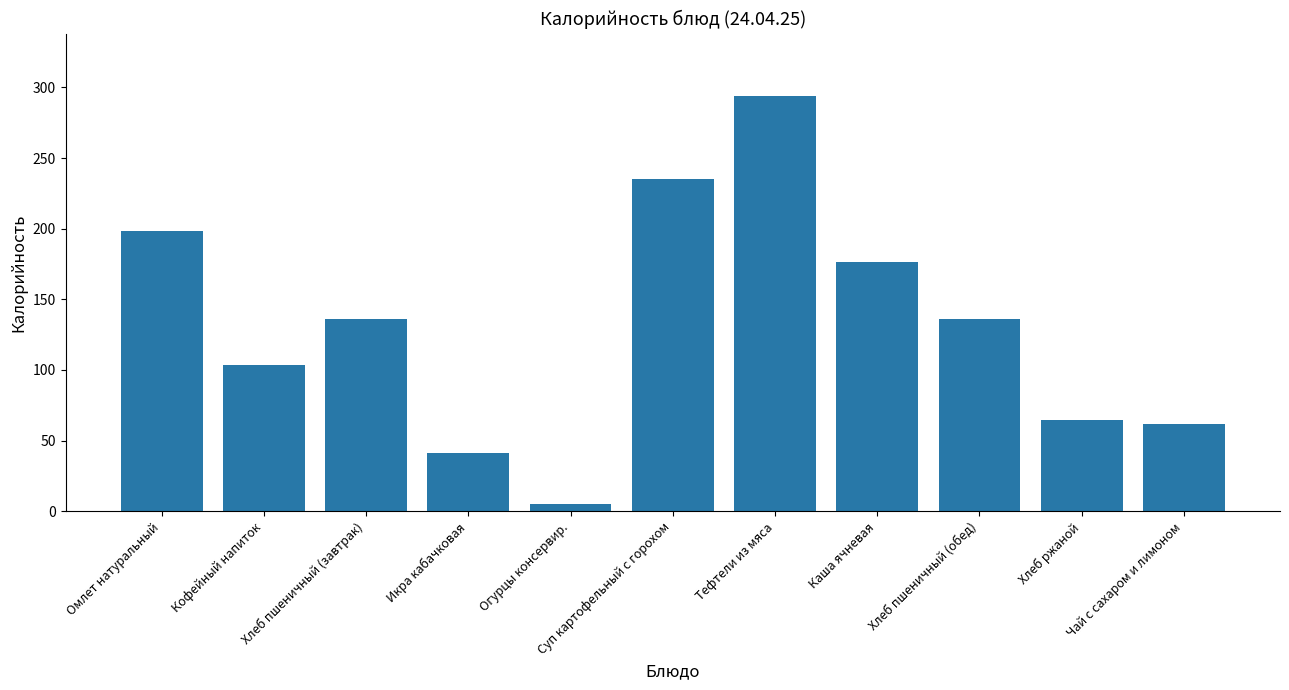

Which category has the lowest value across all series?

Огурцы консервир.